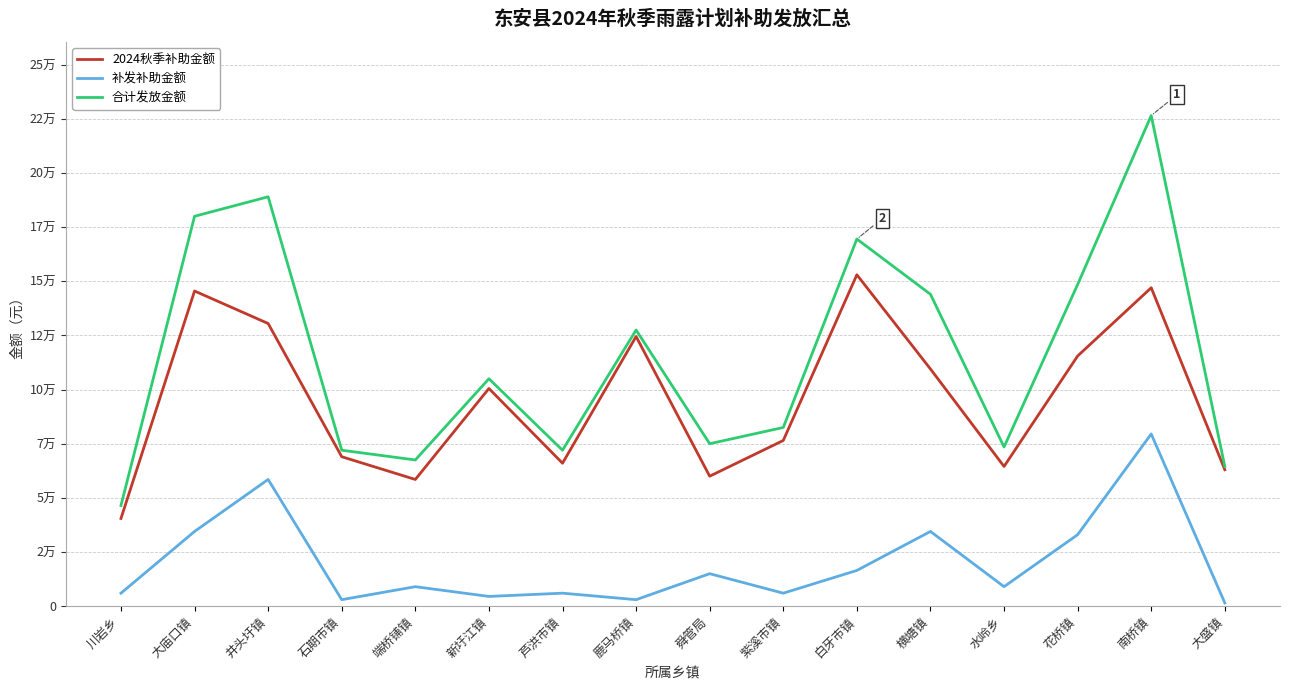

What is the difference between the maximum and minimum values in the 补发补助金额 series?

78000